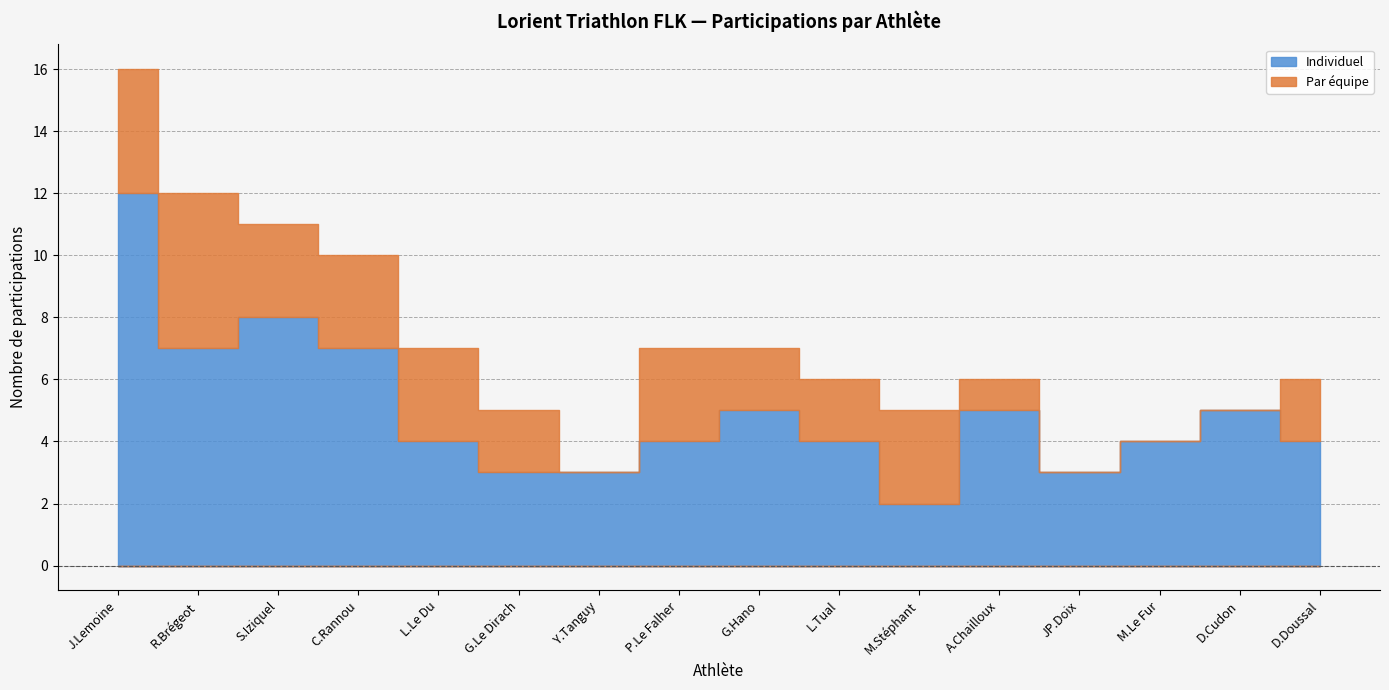

Which category has the highest value across all series?

J.Lemoine